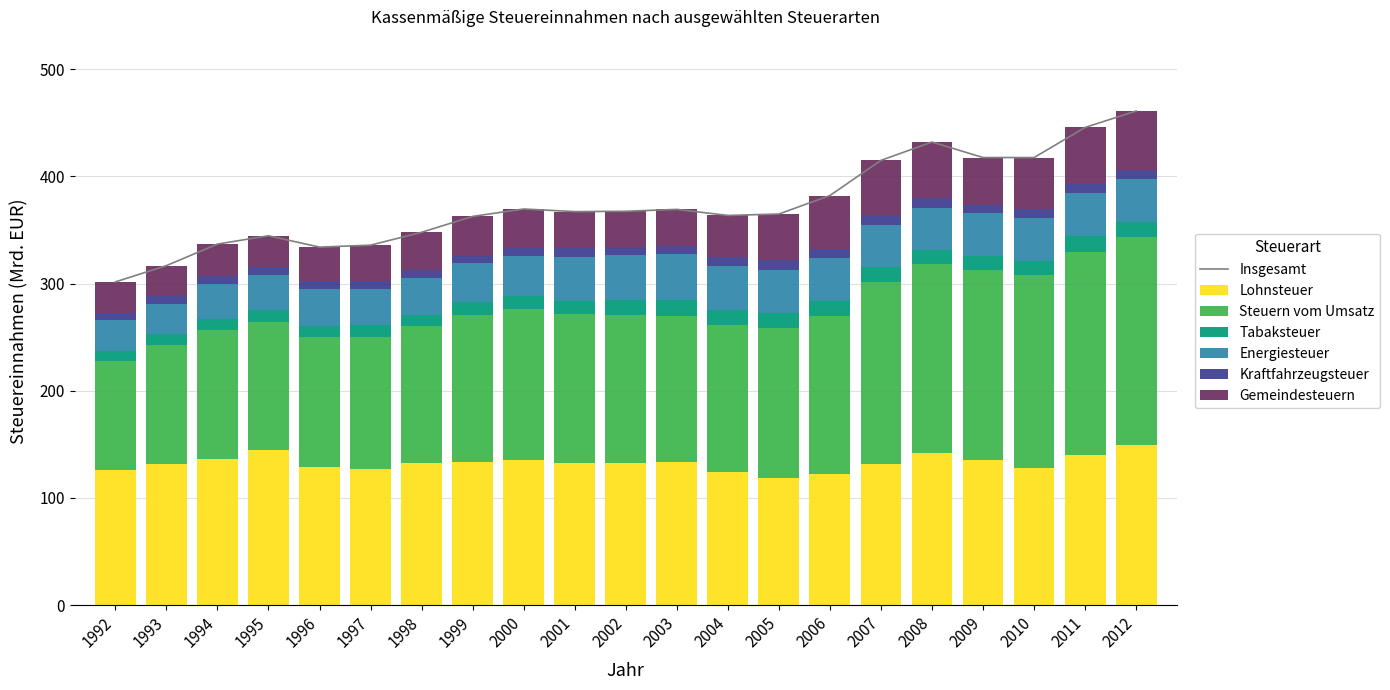

What is the maximum value for Lohnsteuer?

149.1